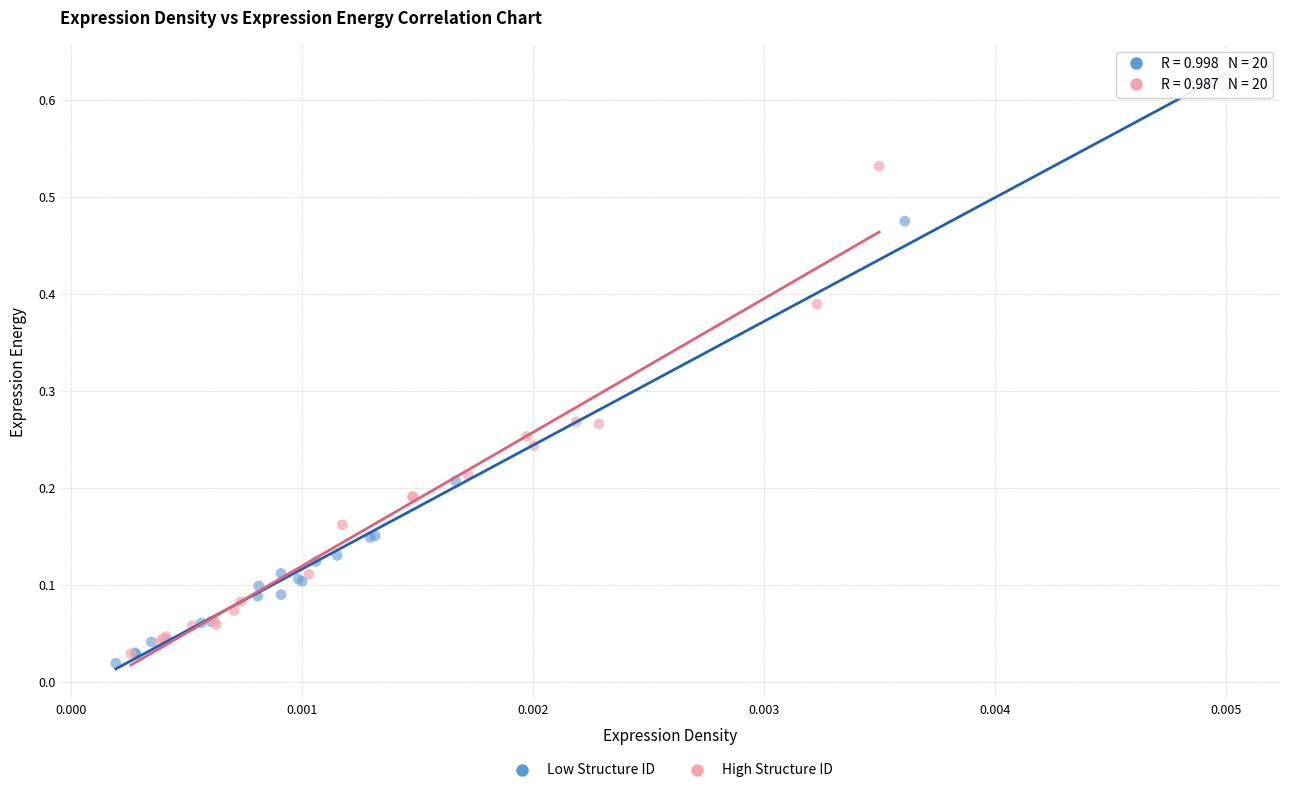

What are all the series names shown in the legend?

Low Structure ID, High Structure ID